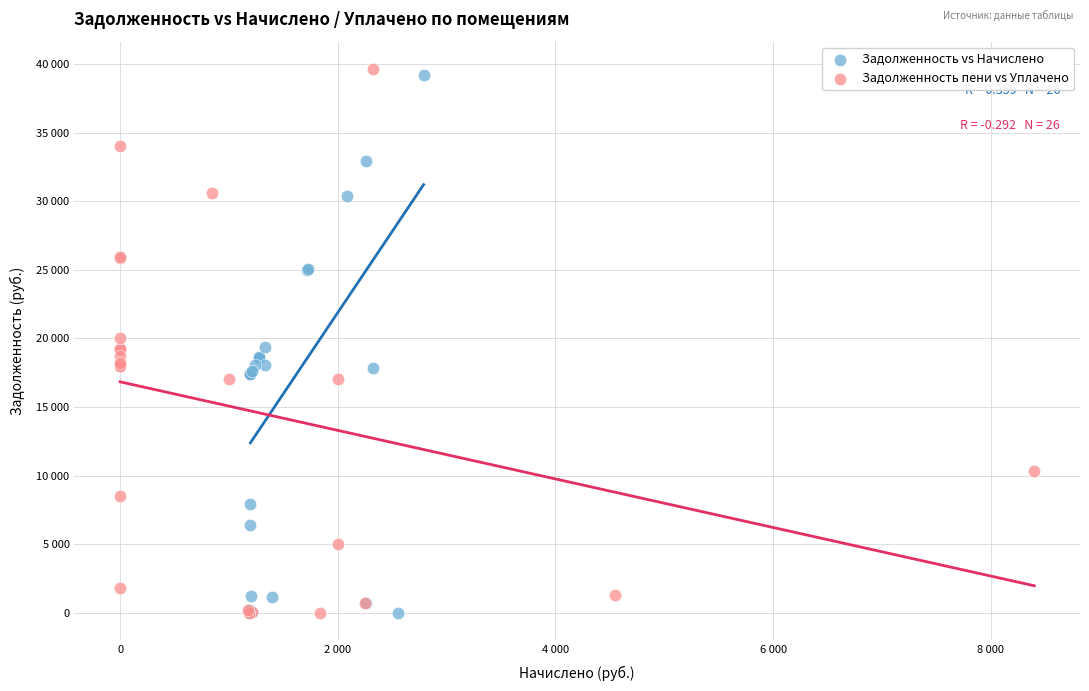

What are all the series names shown in the legend?

Задолженность vs Начислено, Задолженность пени vs Уплачено